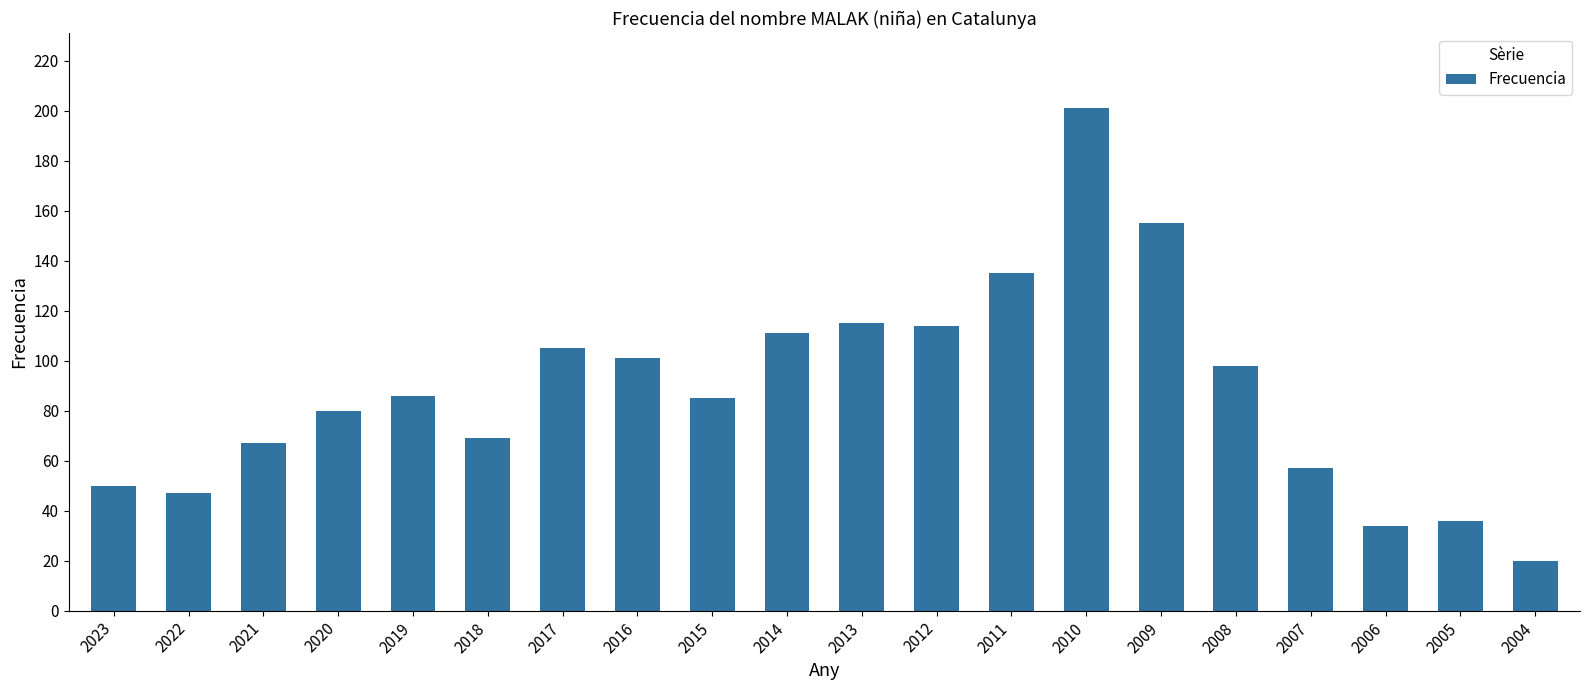

What is the sum of all values?

1766